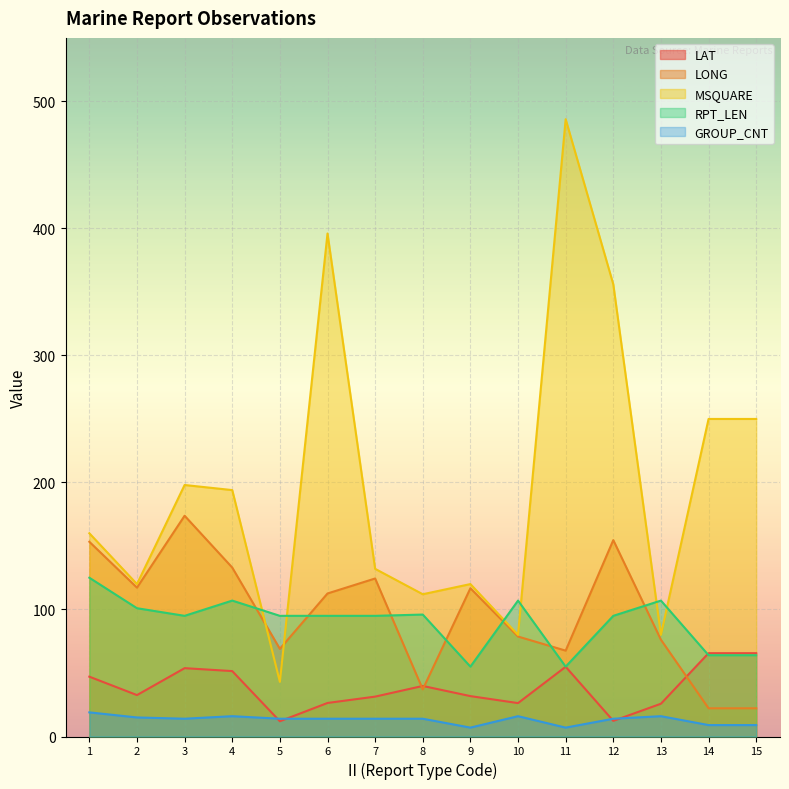

Is it true that LAT equals 51.5 at 4?

True